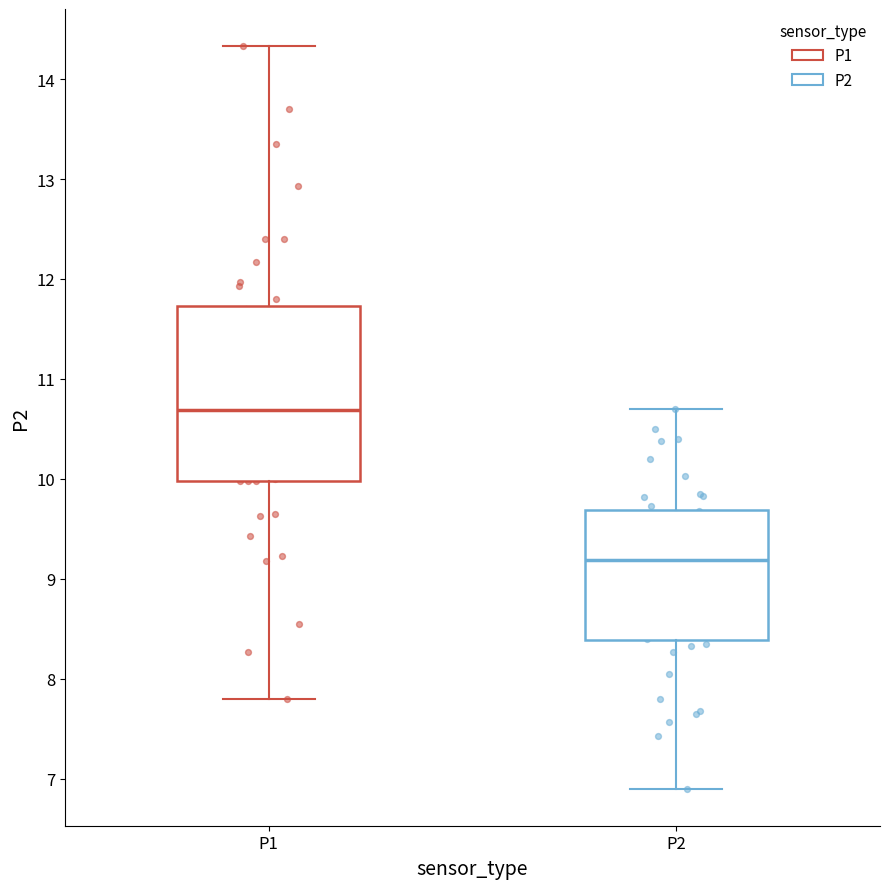

Which box's median line is the highest?

P1